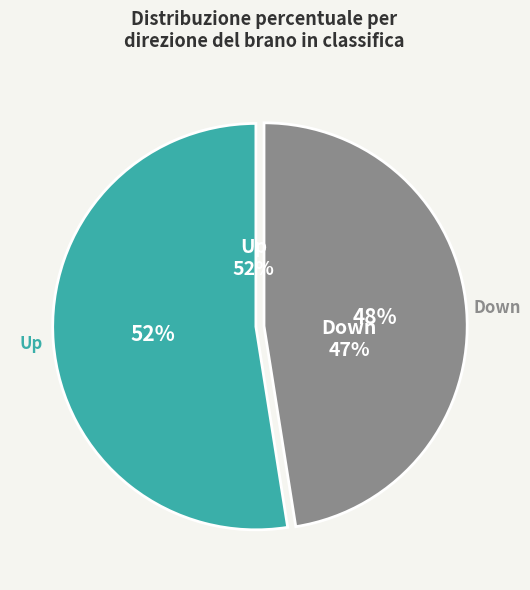

What is the total percentage of up and down?

100.0%